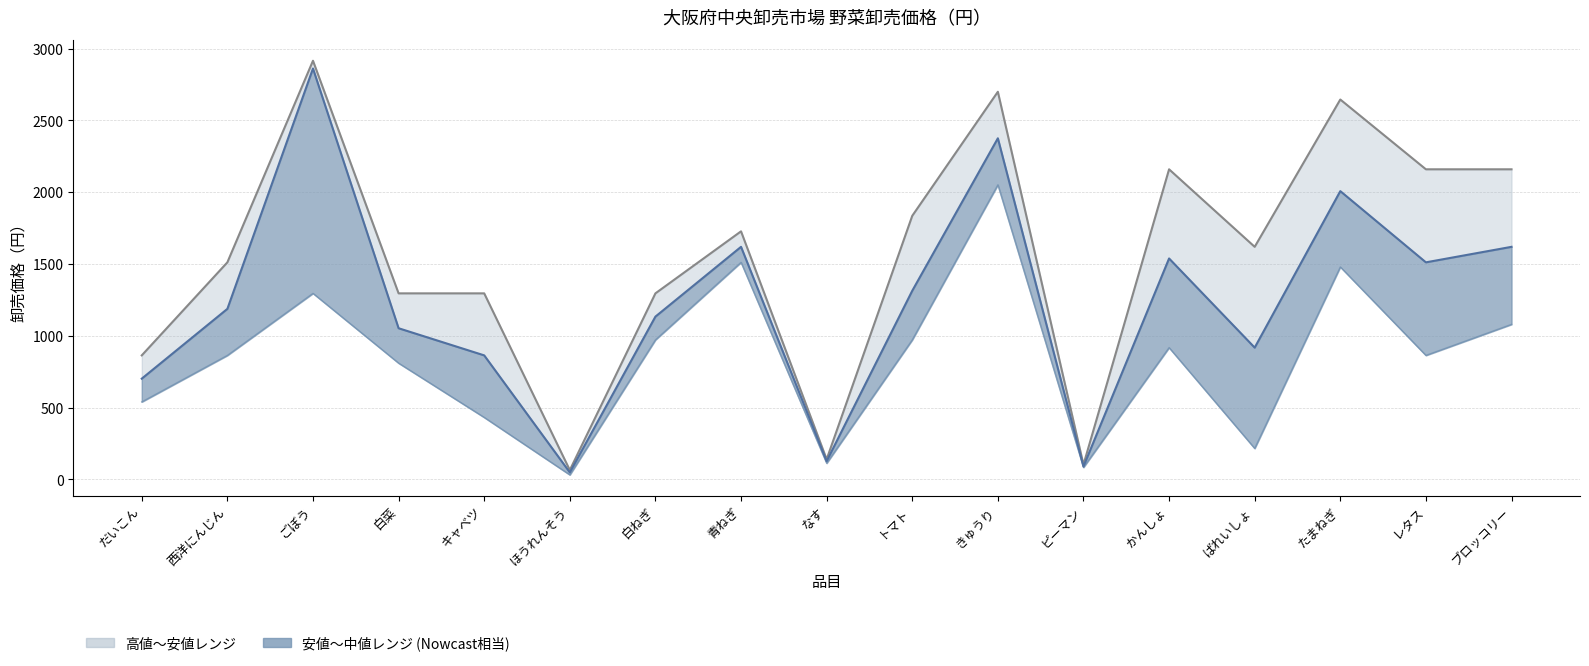

Which label corresponds to the largest value in the chart?

ごぼう